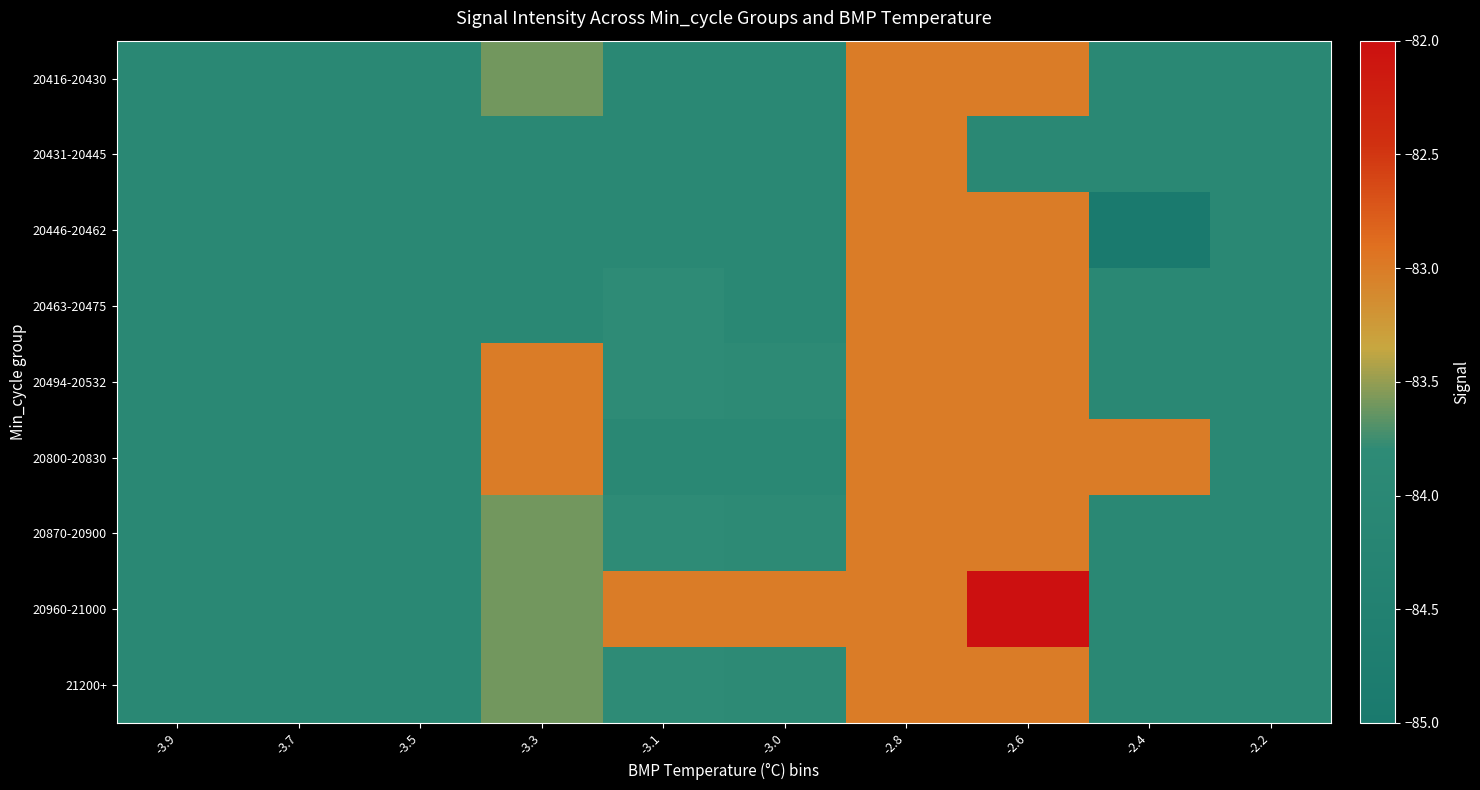

Reading left to right, list all the values displayed in this chart.

20416-20430: -3.9=-84.0	-3.7=-84.0	-3.5=-84.0	-3.3=-83.6	-3.1=-84.0	-3.0=-84.0	-2.8=-83.0	-2.6=-83.0	-2.4=-84.0	-2.2=-84.0
20431-20445: -3.9=-84.0	-3.7=-84.0	-3.5=-84.0	-3.3=-84.0	-3.1=-84.0	-3.0=-84.0	-2.8=-83.0	-2.6=-84.0	-2.4=-84.0	-2.2=-84.0
20446-20462: -3.9=-84.0	-3.7=-84.0	-3.5=-84.0	-3.3=-84.0	-3.1=-84.0	-3.0=-84.0	-2.8=-83.0	-2.6=-83.0	-2.4=-85.0	-2.2=-84.0
20463-20475: -3.9=-84.0	-3.7=-84.0	-3.5=-84.0	-3.3=-84.0	-3.1=-83.8	-3.0=-84.0	-2.8=-83.0	-2.6=-83.0	-2.4=-84.0	-2.2=-84.0
20494-20532: -3.9=-84.0	-3.7=-84.0	-3.5=-84.0	-3.3=-83.0	-3.1=-83.8	-3.0=-83.8	-2.8=-83.0	-2.6=-83.0	-2.4=-84.0	-2.2=-84.0
20800-20830: -3.9=-84.0	-3.7=-84.0	-3.5=-84.0	-3.3=-83.0	-3.1=-84.0	-3.0=-84.0	-2.8=-83.0	-2.6=-83.0	-2.4=-83.0	-2.2=-84.0
20870-20900: -3.9=-84.0	-3.7=-84.0	-3.5=-84.0	-3.3=-83.6	-3.1=-83.8	-3.0=-83.8	-2.8=-83.0	-2.6=-83.0	-2.4=-84.0	-2.2=-84.0
20960-21000: -3.9=-84.0	-3.7=-84.0	-3.5=-84.0	-3.3=-83.6	-3.1=-83.0	-3.0=-83.0	-2.8=-83.0	-2.6=-82.0	-2.4=-84.0	-2.2=-84.0
21200+: -3.9=-84.0	-3.7=-84.0	-3.5=-84.0	-3.3=-83.6	-3.1=-83.8	-3.0=-83.8	-2.8=-83.0	-2.6=-83.0	-2.4=-84.0	-2.2=-84.0